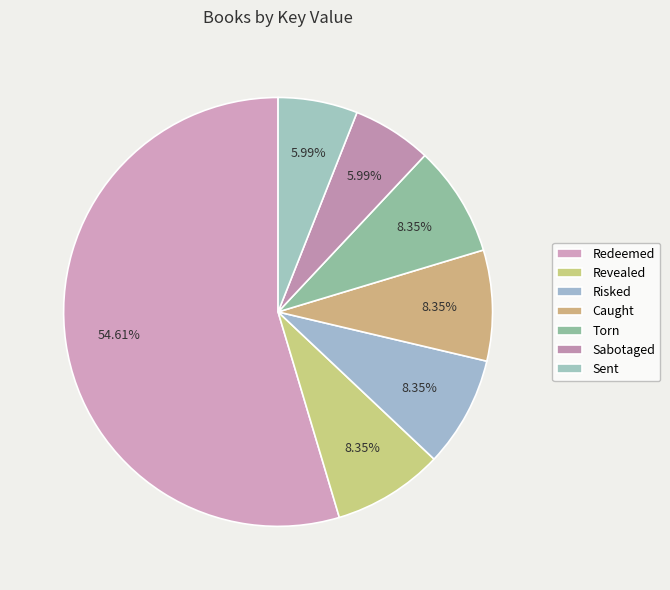

How many segments does this pie chart have?

7